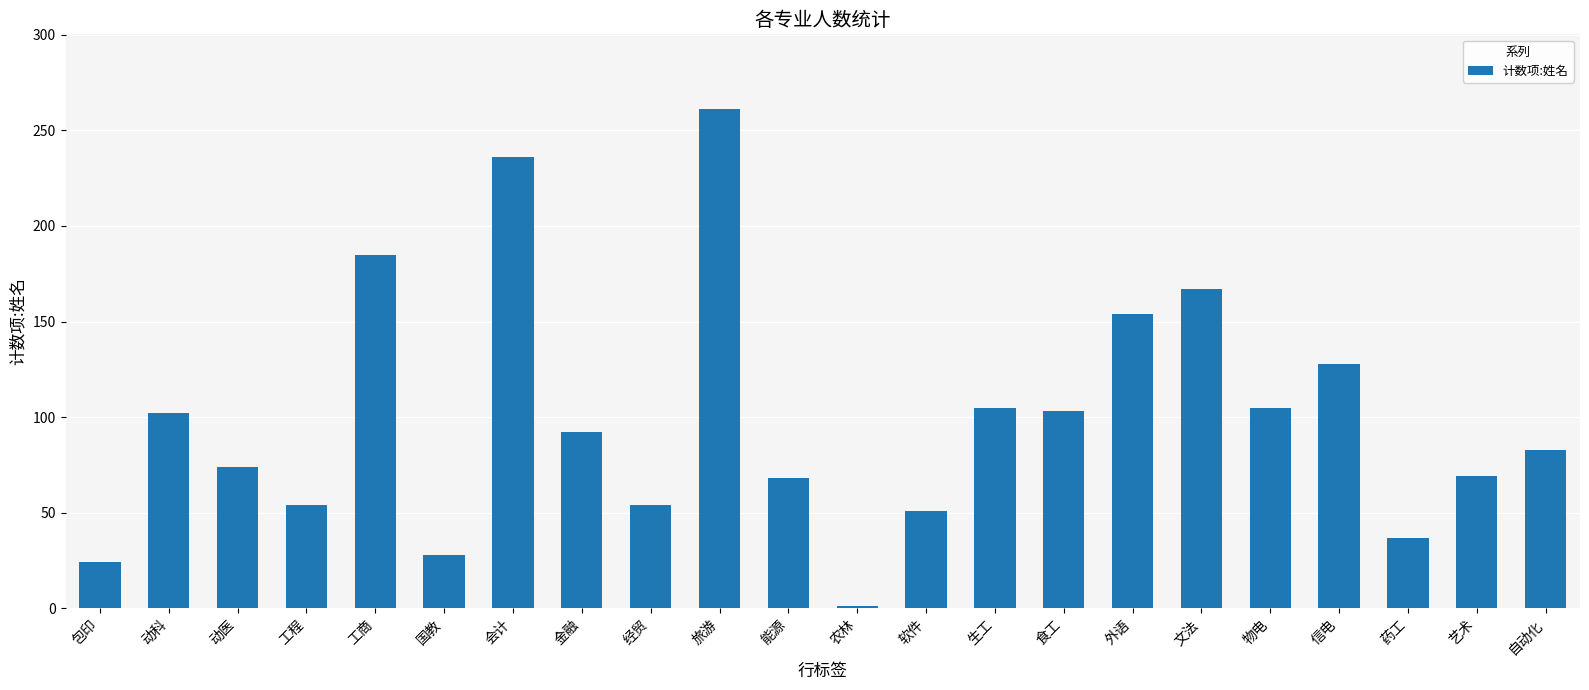

Between 金融 and 国教, which is larger?

金融